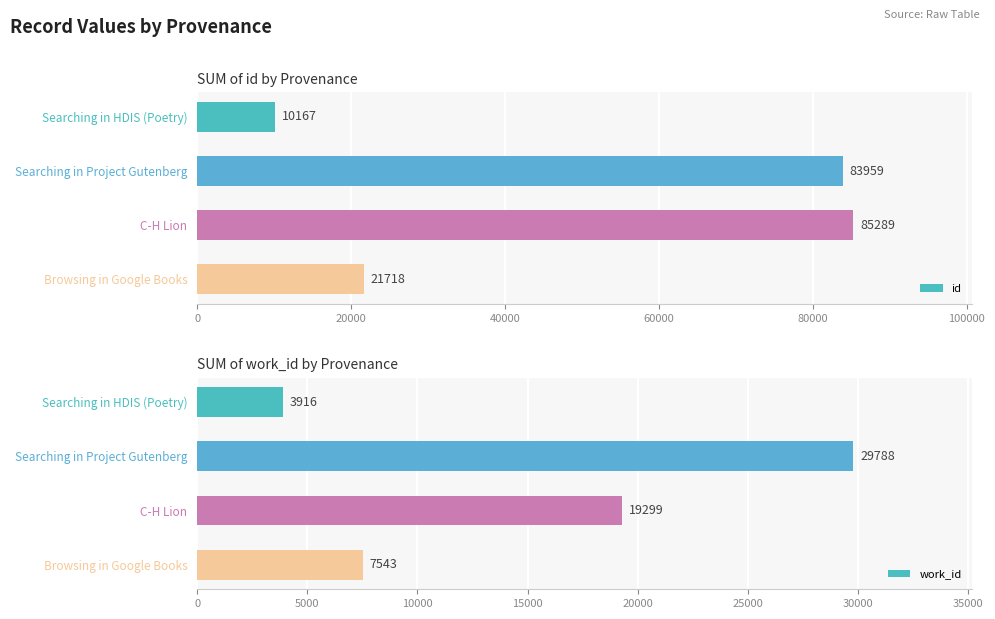

What value does the id series have at Searching in Project Gutenberg, to the nearest 10?

83960